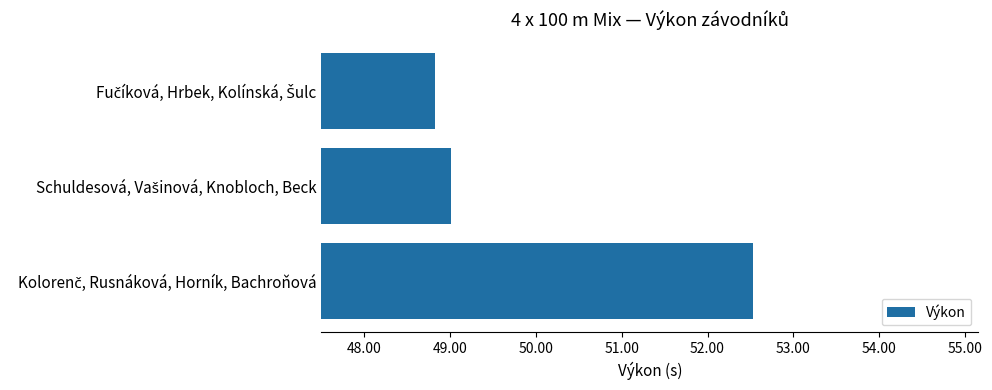

How many values are below 49?

1